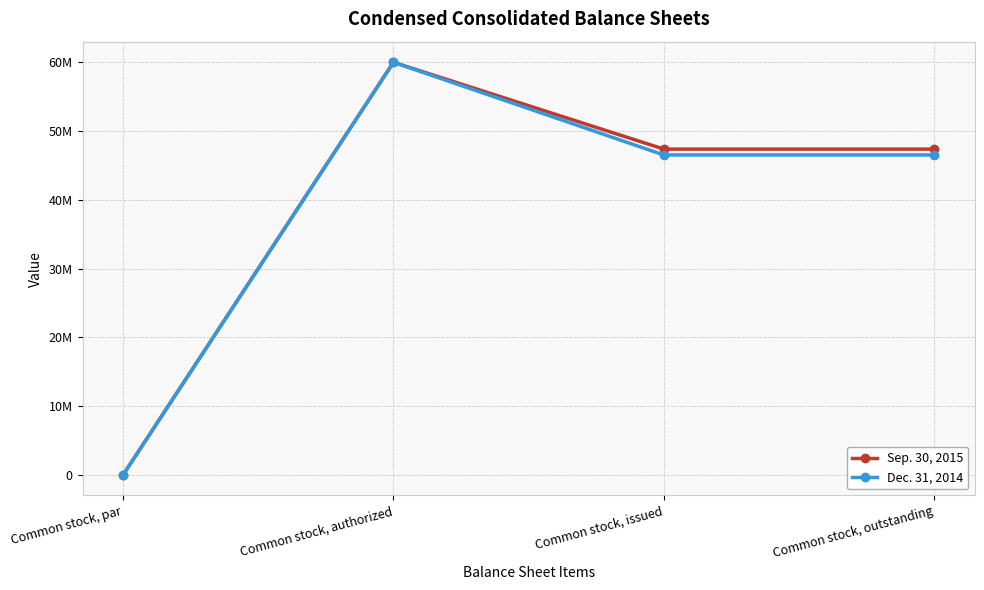

True or false: Sep. 30, 2015 and Dec. 31, 2014 cross at least once.

False